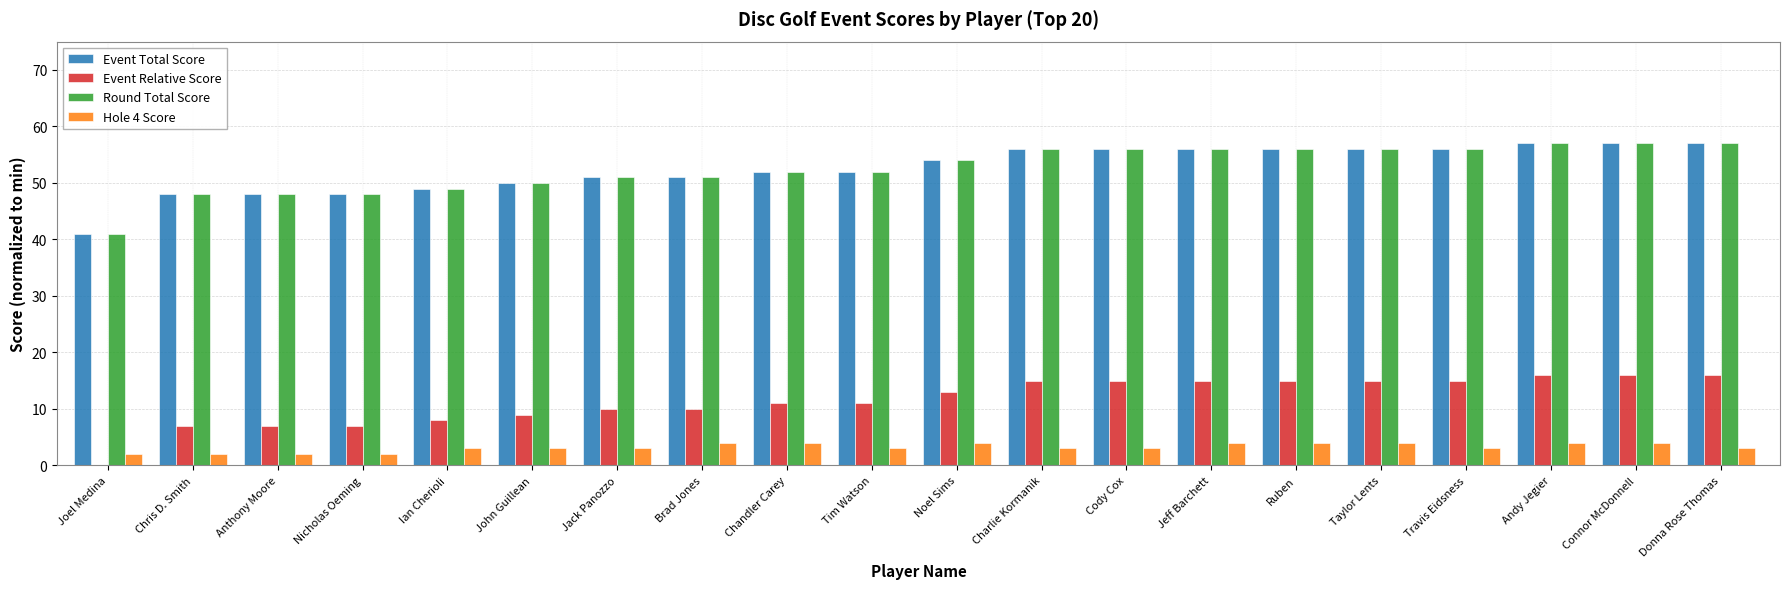

How many data points does each series have?

20